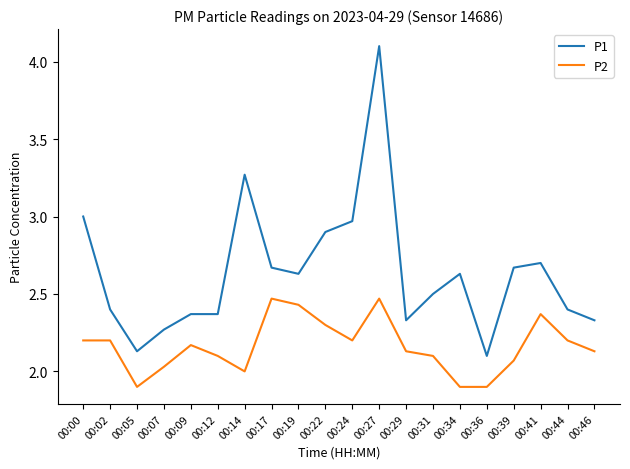

The P1 series shows 3.5 at 00:05. True or false?

False